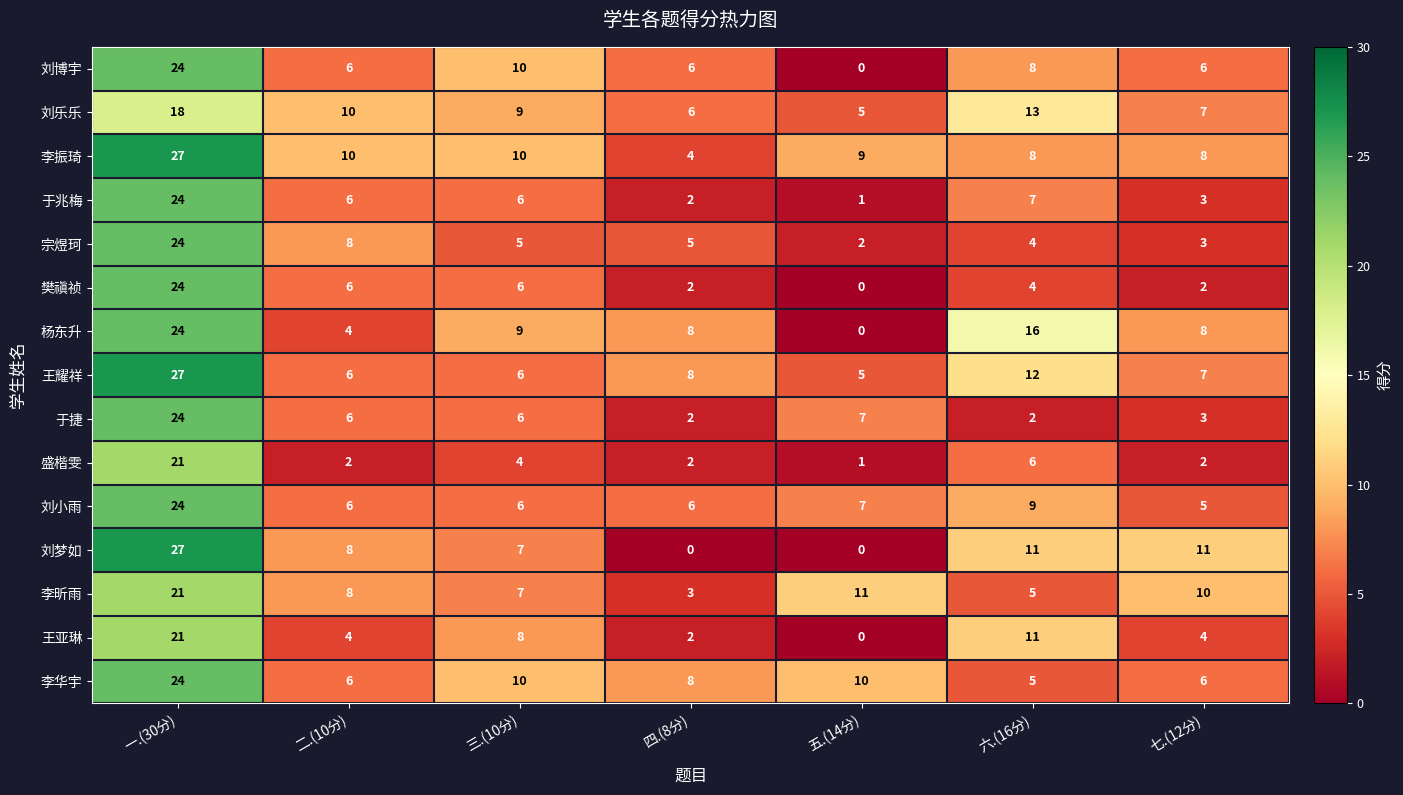

What is the difference between the highest and lowest values at 六.(16分)?

14